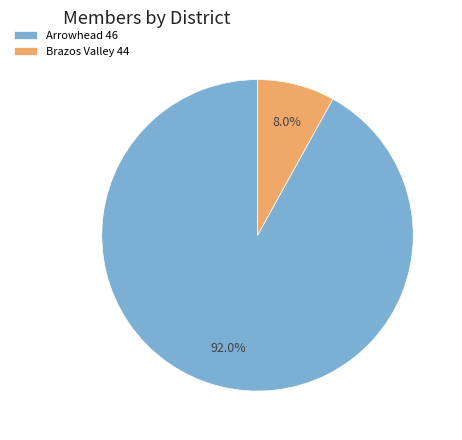

What percentage is NOT represented by Brazos Valley 44?

92.0%